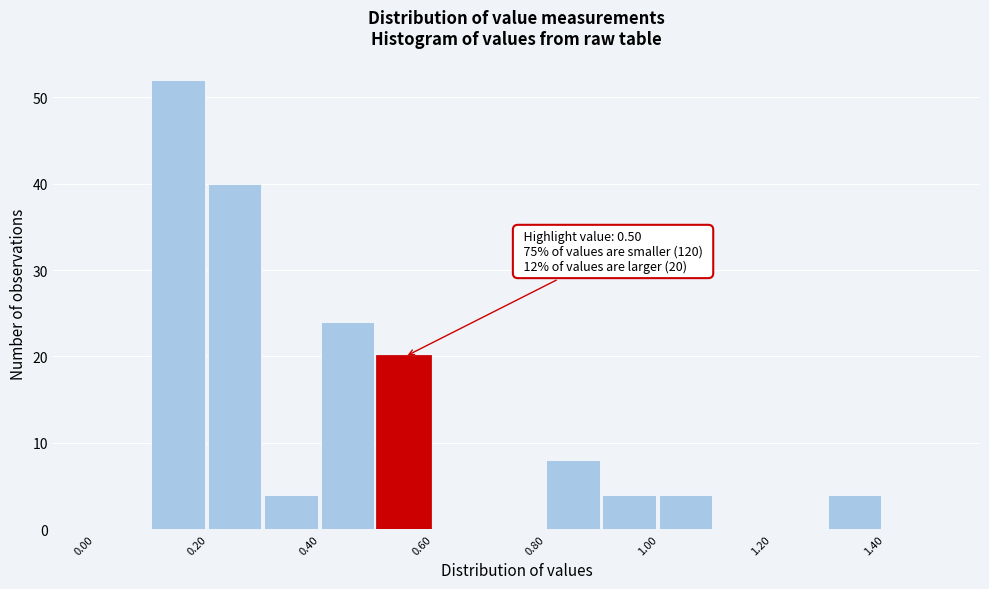

Which range on the x-axis has the tallest bar?

0.1 to 0.2